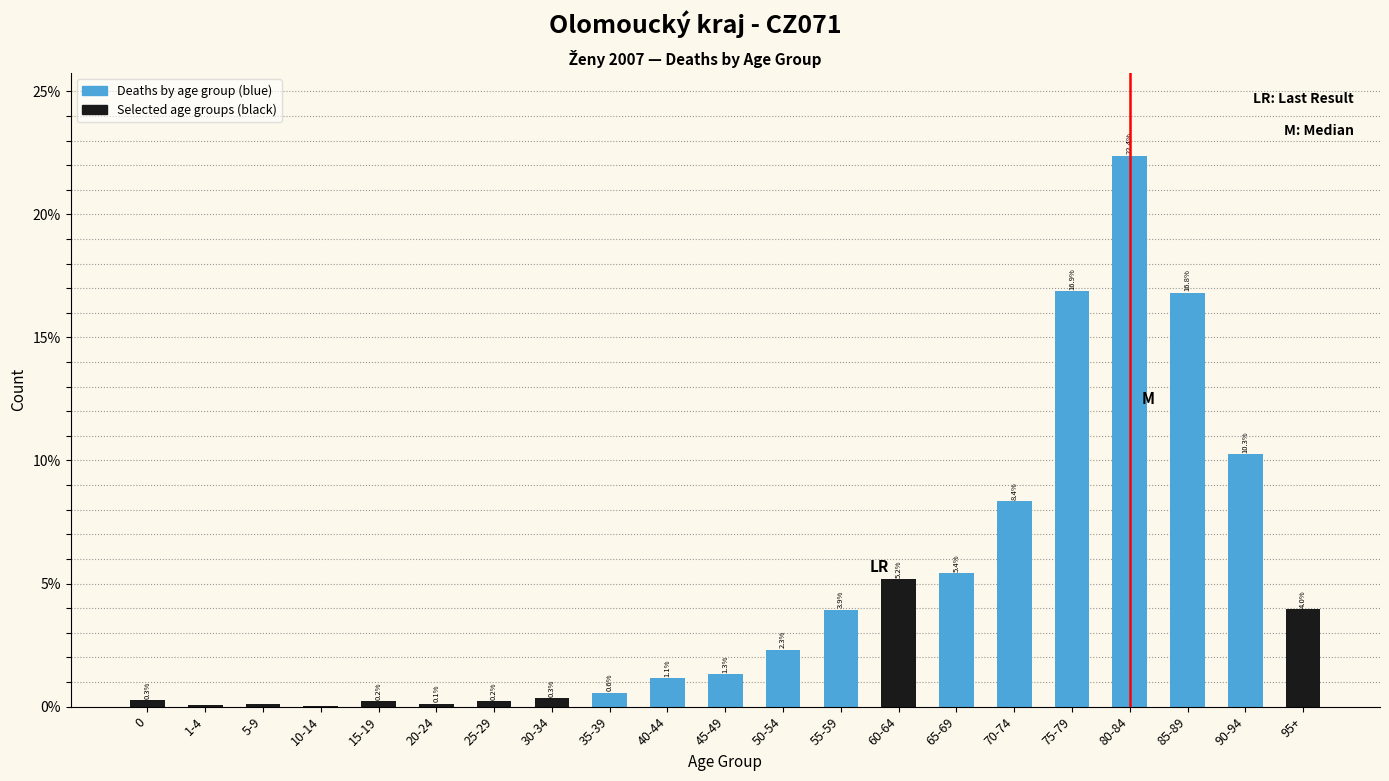

Where is the data nearest to the value 11?

90-94